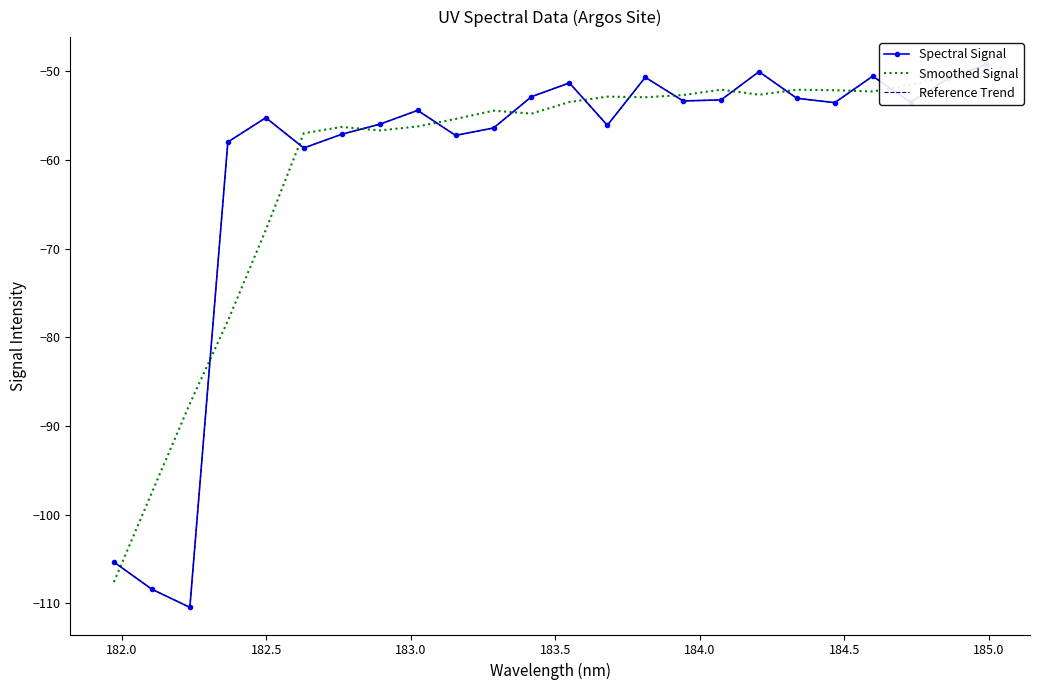

How many distinct data groups are displayed?

3